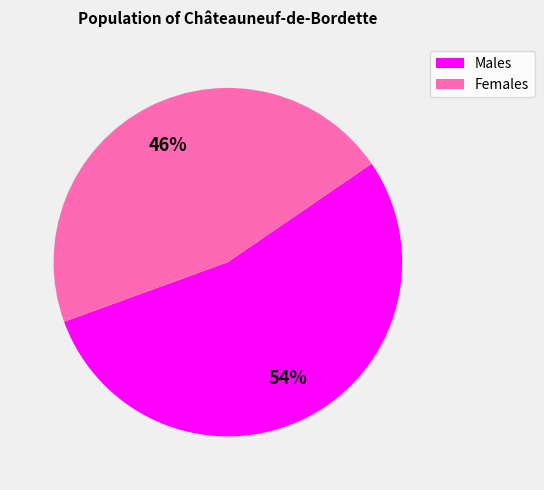

Does any single category account for the majority?

Yes